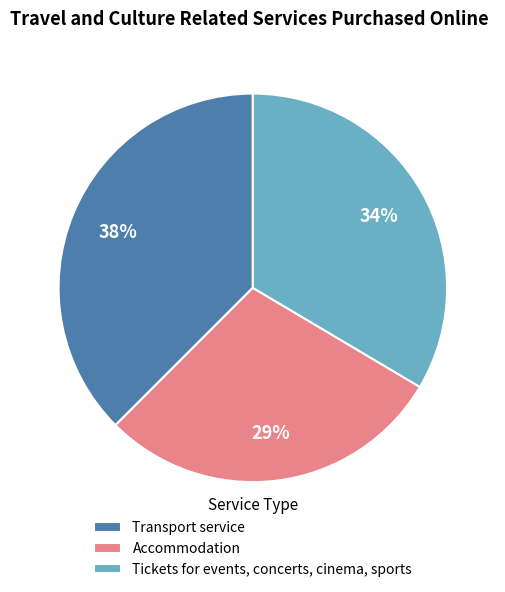

What is the smallest slice in the pie chart?

Accommodation